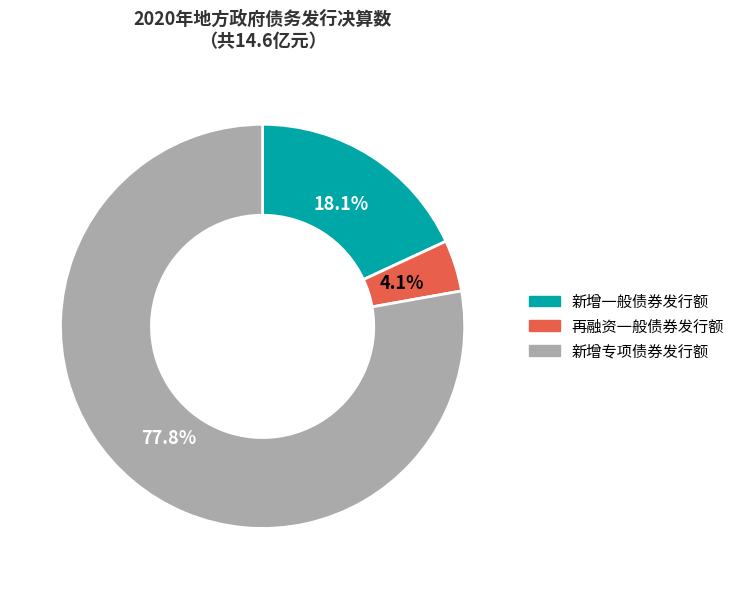

How many slices are in this pie chart?

3